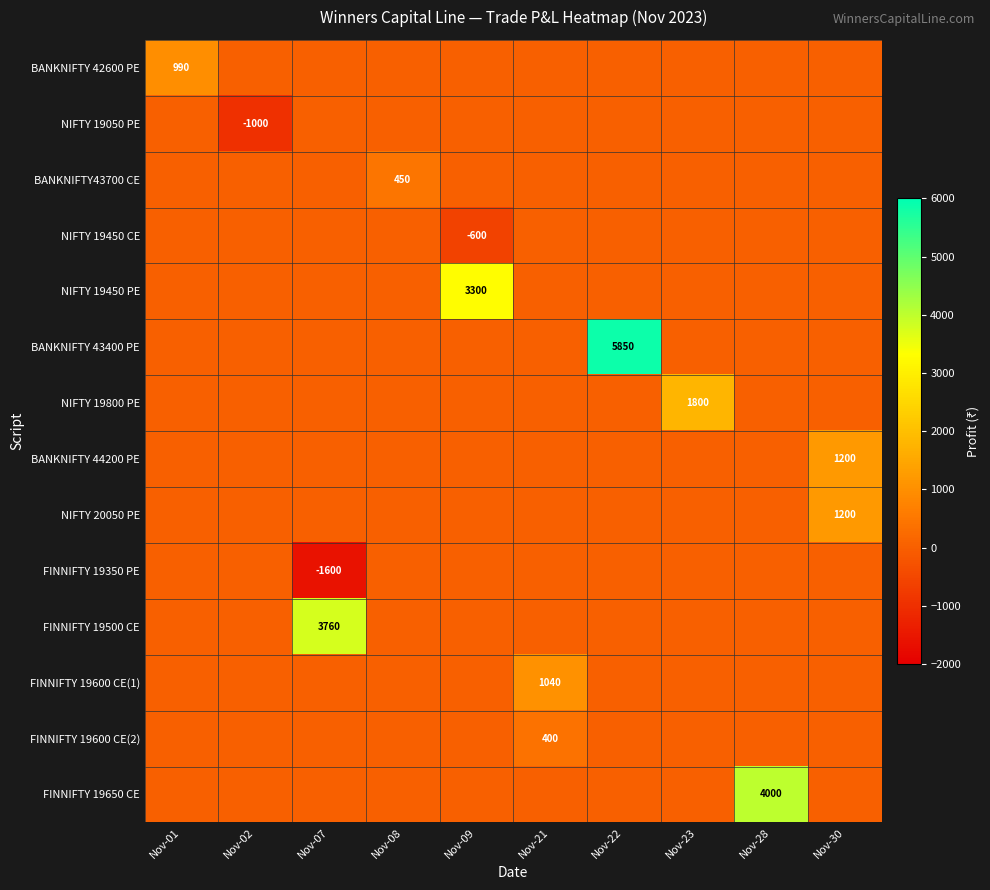

Which has a higher value, Nov-30 or Nov-23?

Nov-30